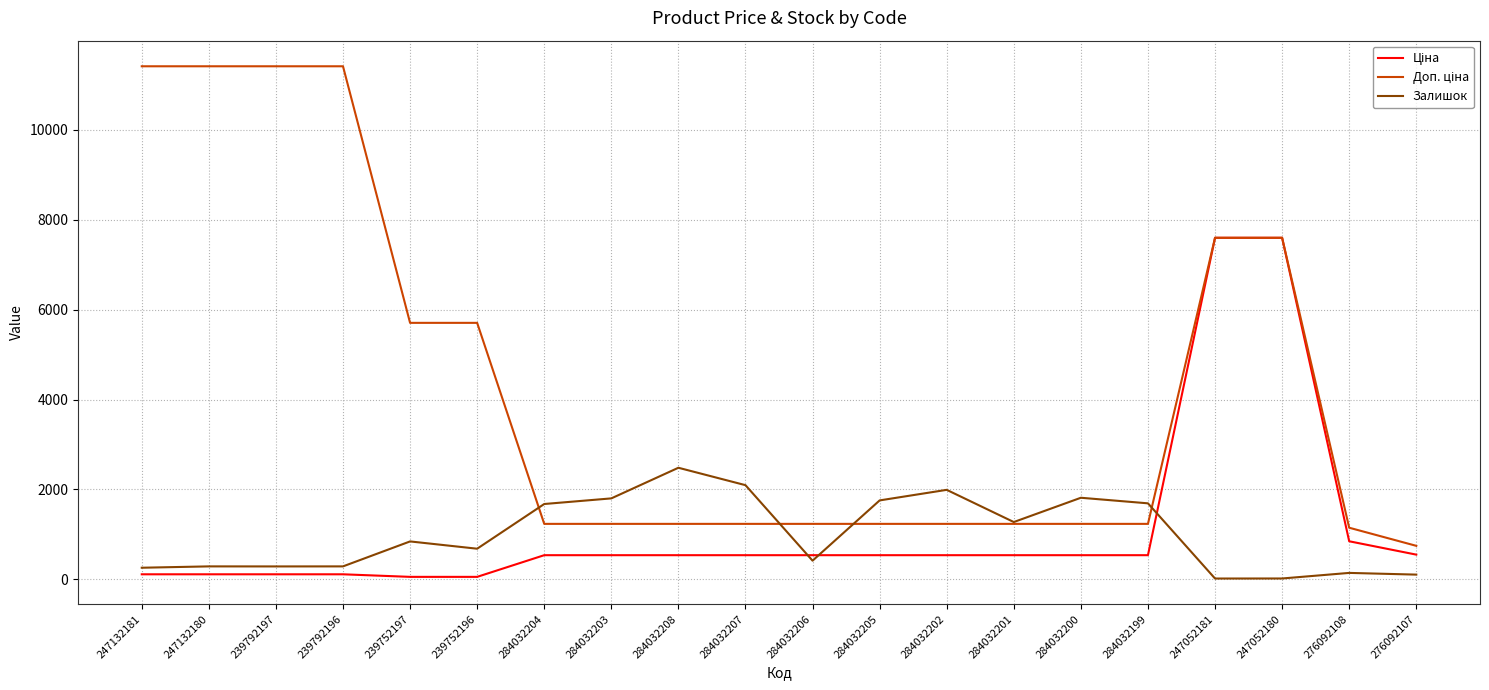

Is it true that Залишок equals 401.5 at 239752197?

False